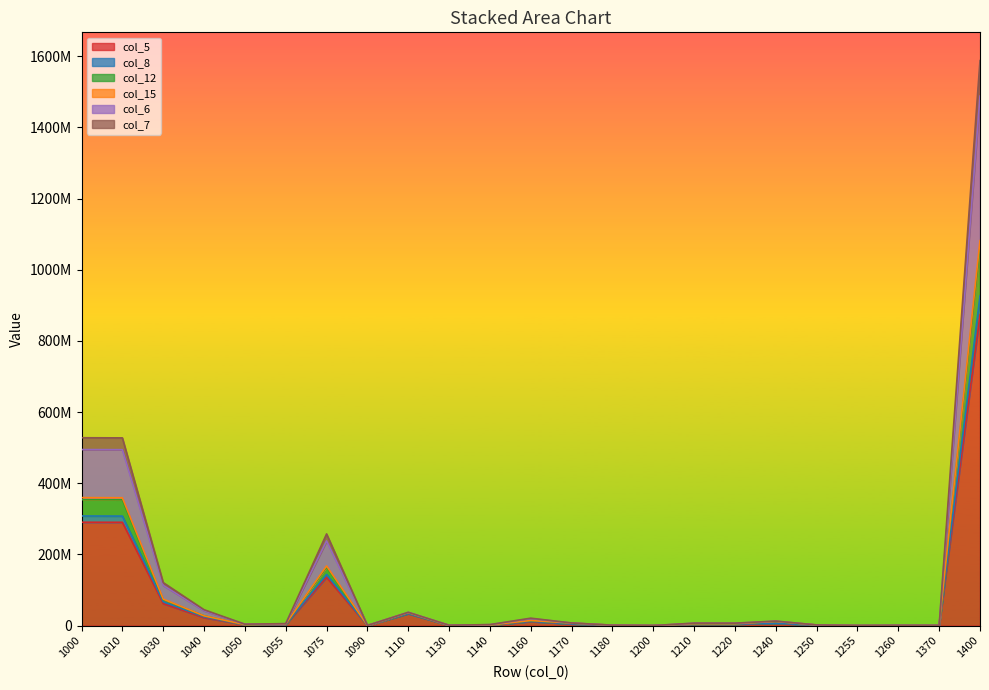

How many lines are shown in the chart?

6